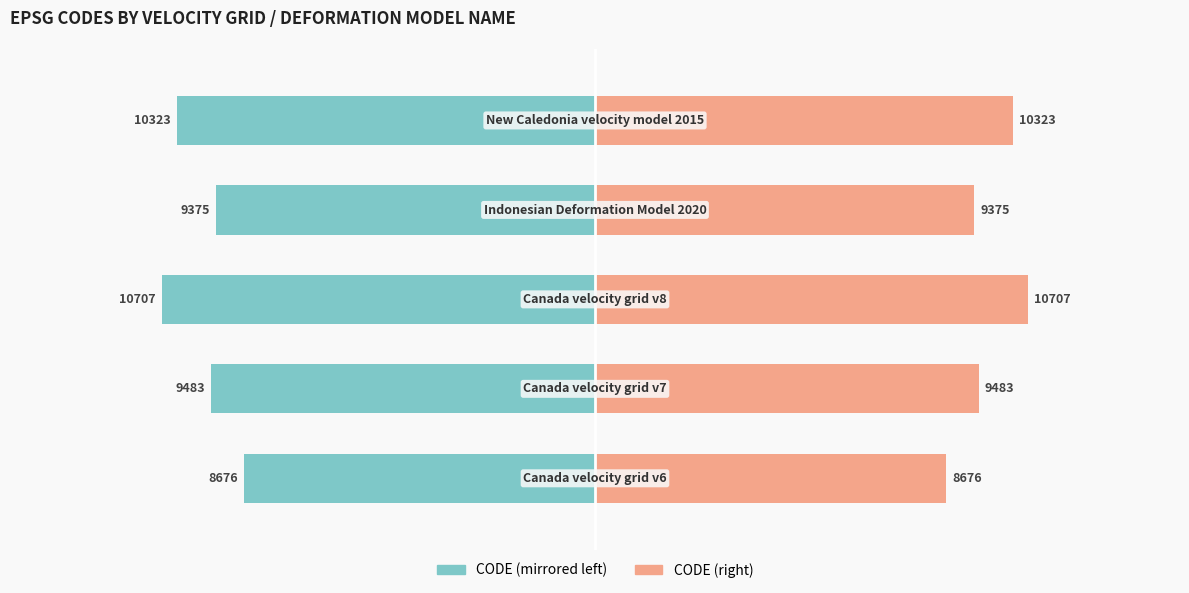

What is the difference between the maximum and minimum values in the CODE (left) series?

2031